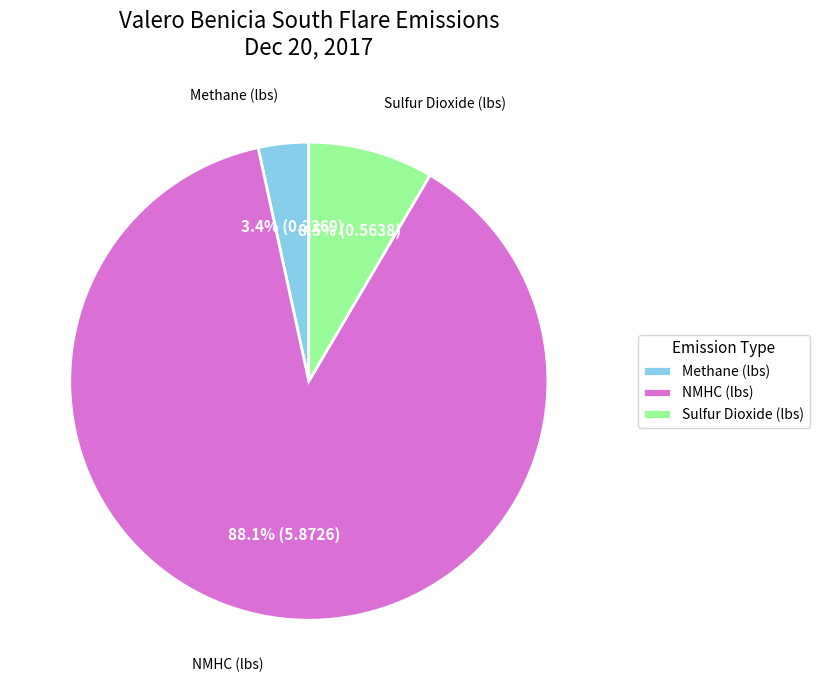

Which slice is the smallest?

Methane (lbs)